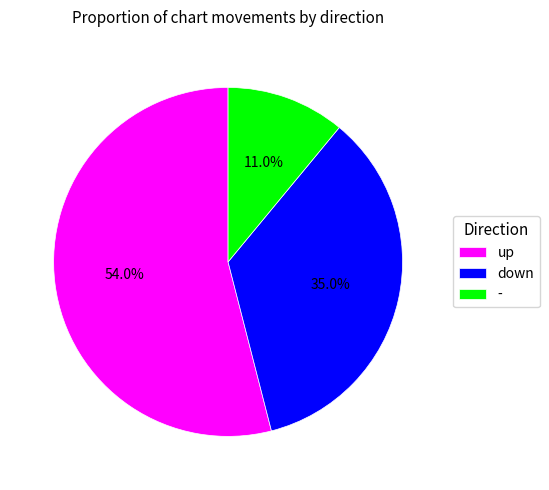

Is there any slice that represents more than half of the pie?

Yes